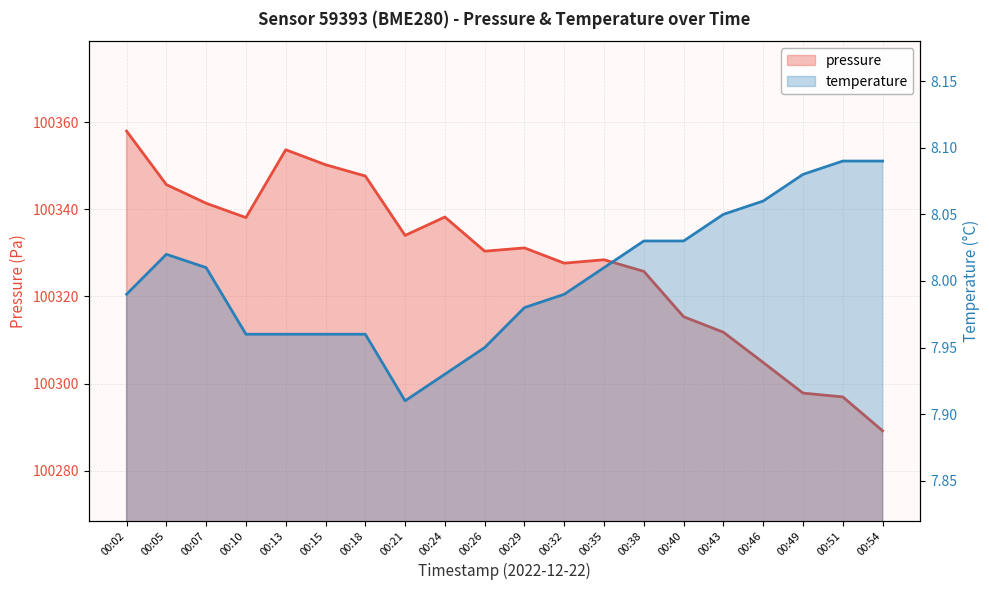

True or false: pressure has a value of 100315.3 at 00:40.

True